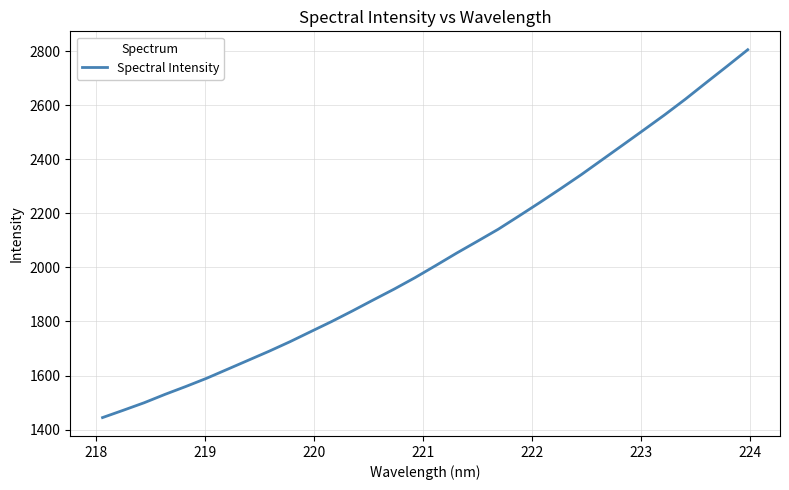

What is the maximum value shown in the chart?

2805.7